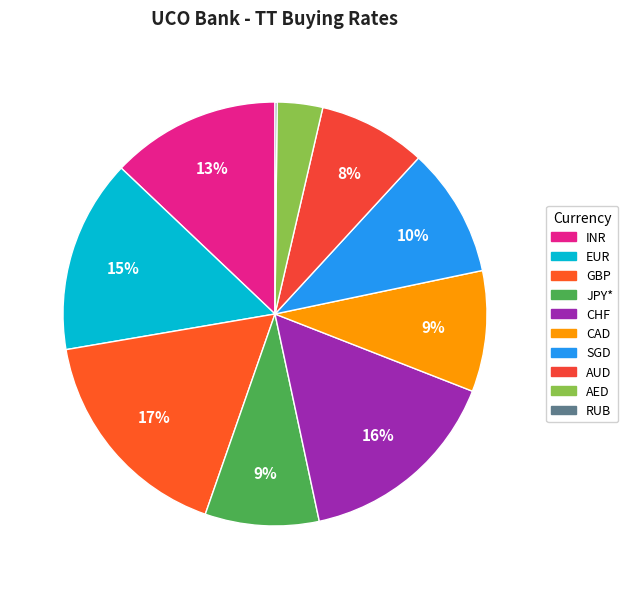

Which has a higher value, INR or EUR?

EUR